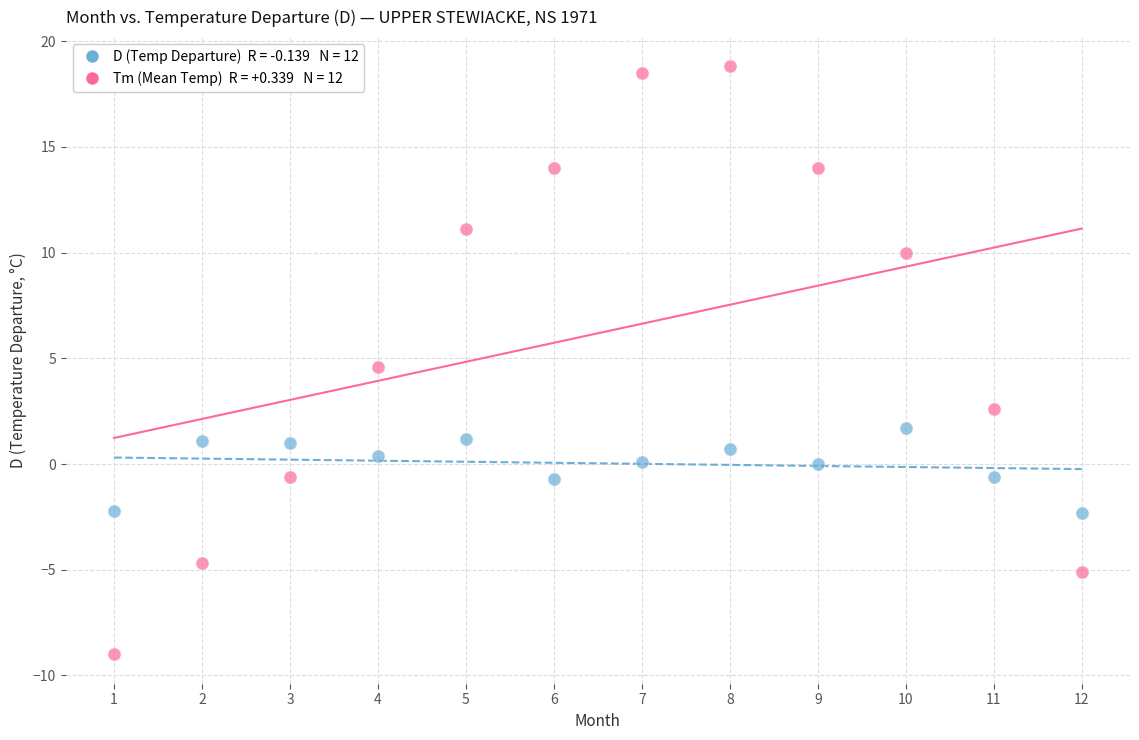

Across all data points, what is the range of X values (max minus min)?

11.0